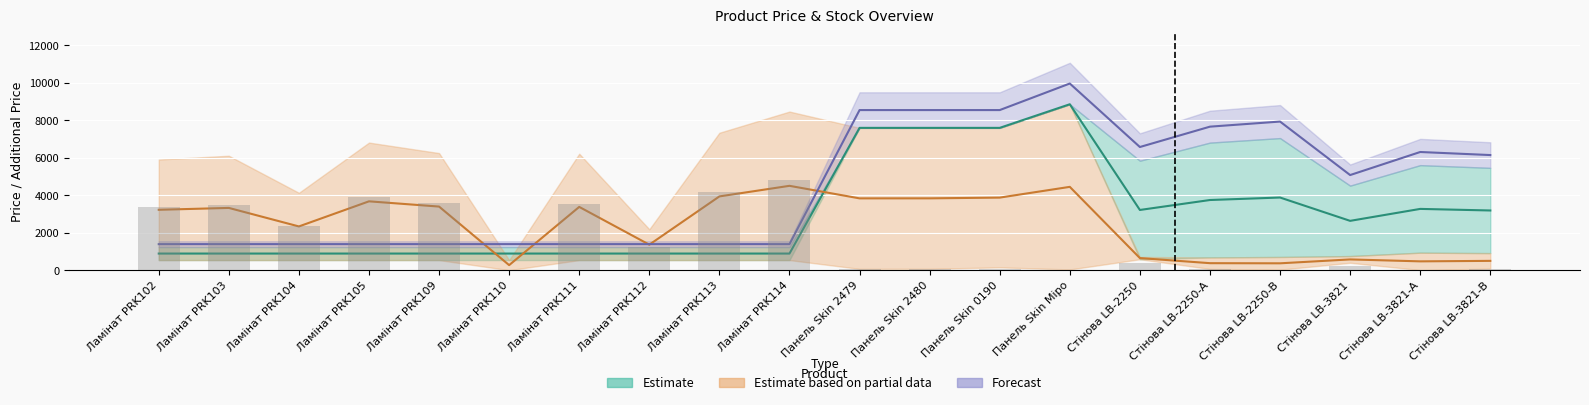

What is the difference between the Залишок values at Стінова LB-3821 and Панель Skin Міро?

204.0